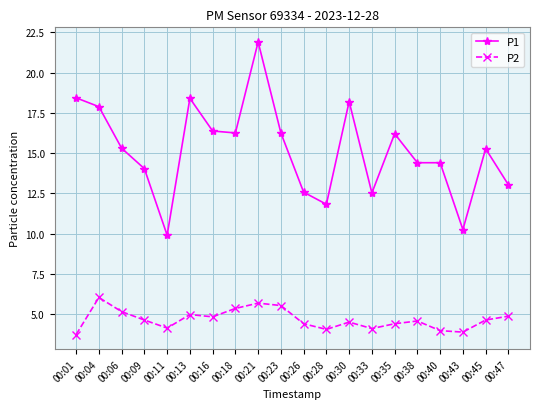

What is the value of the P2 point at the 6th from the left?

5.0